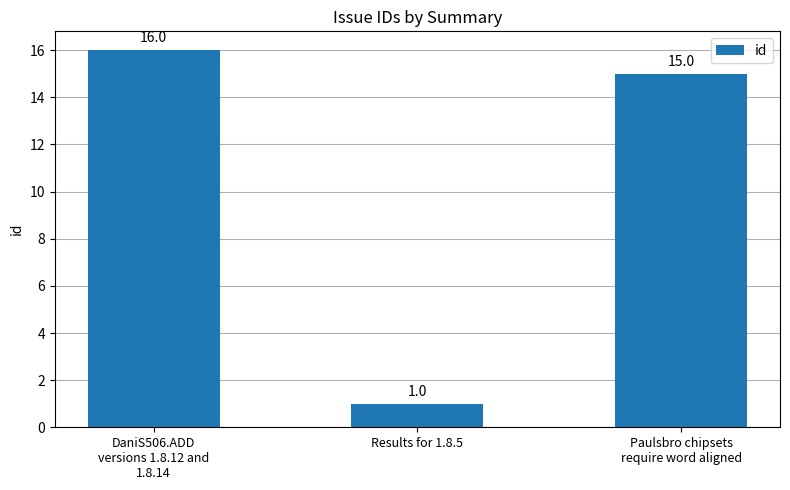

What is the label of the 3rd bar from the left?

Paulsbro chipsets
require word aligned